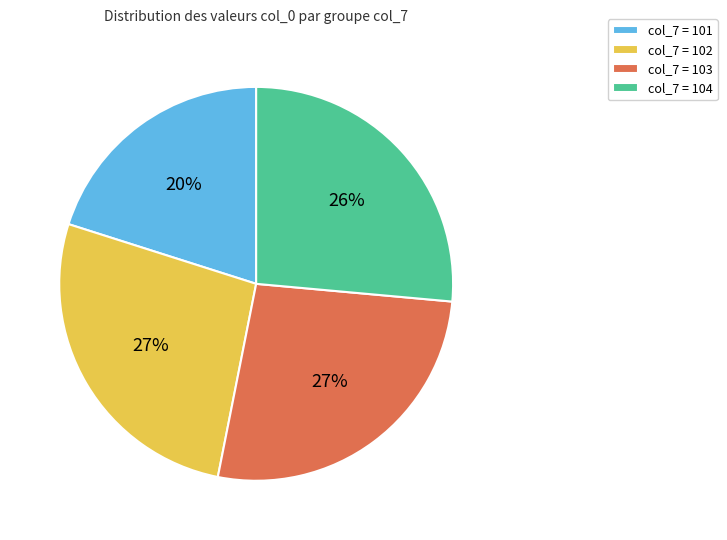

Which category has the smallest portion of the pie?

col_7 = 101